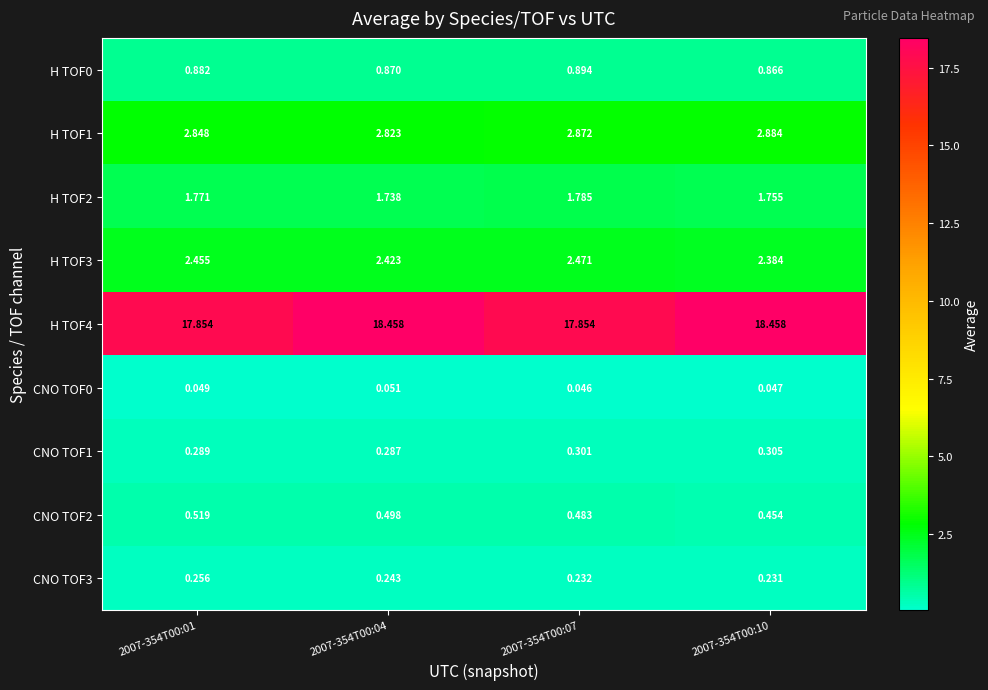

Rank the series by their maximum value, from lowest to highest.

CNO TOF0, CNO TOF3, CNO TOF1, CNO TOF2, H TOF0, H TOF2, H TOF3, H TOF1, H TOF4